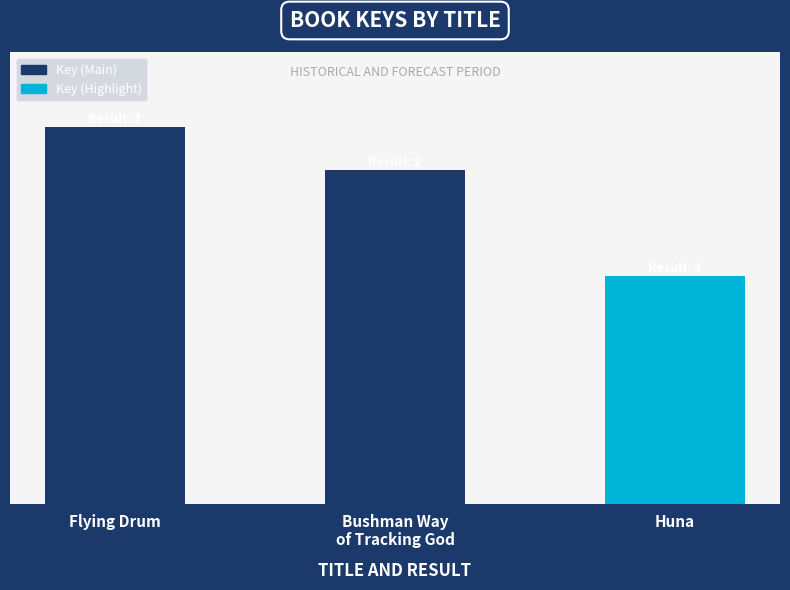

Rank the categories by value from highest to lowest.

Flying Drum, Bushman Way
of Tracking God, Huna